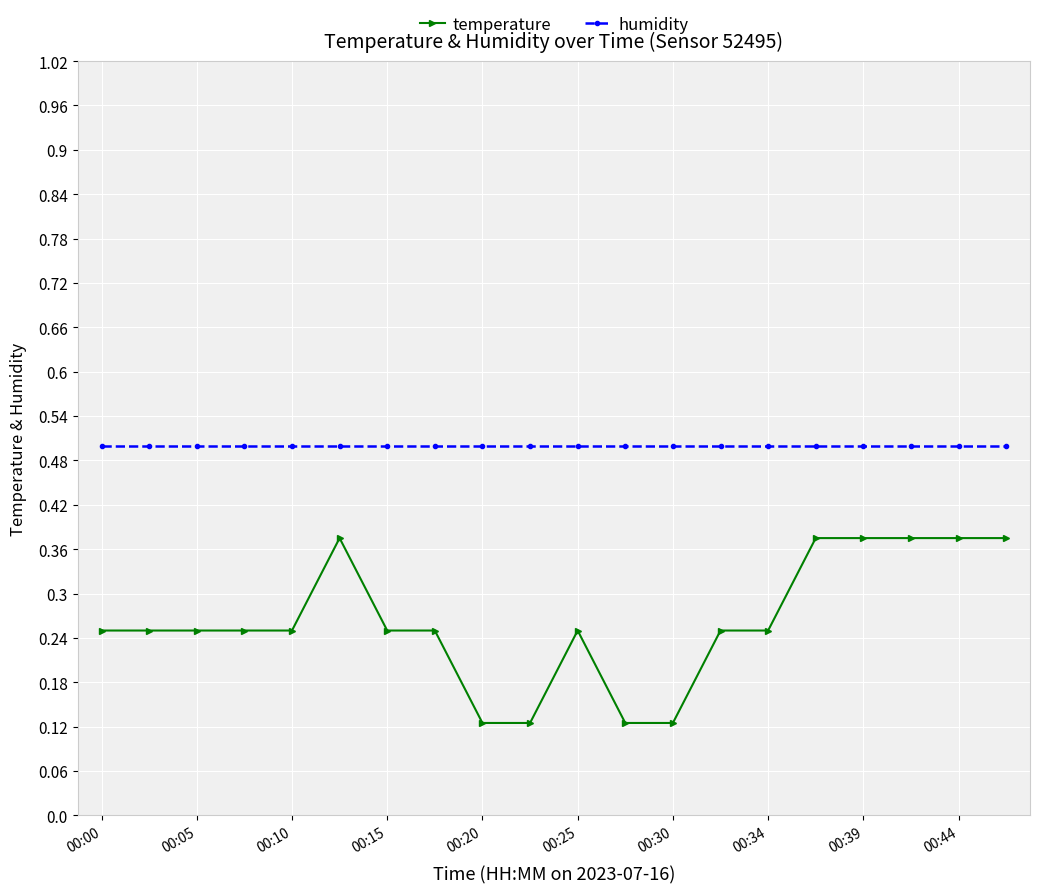

Which series has the largest total across all categories?

humidity